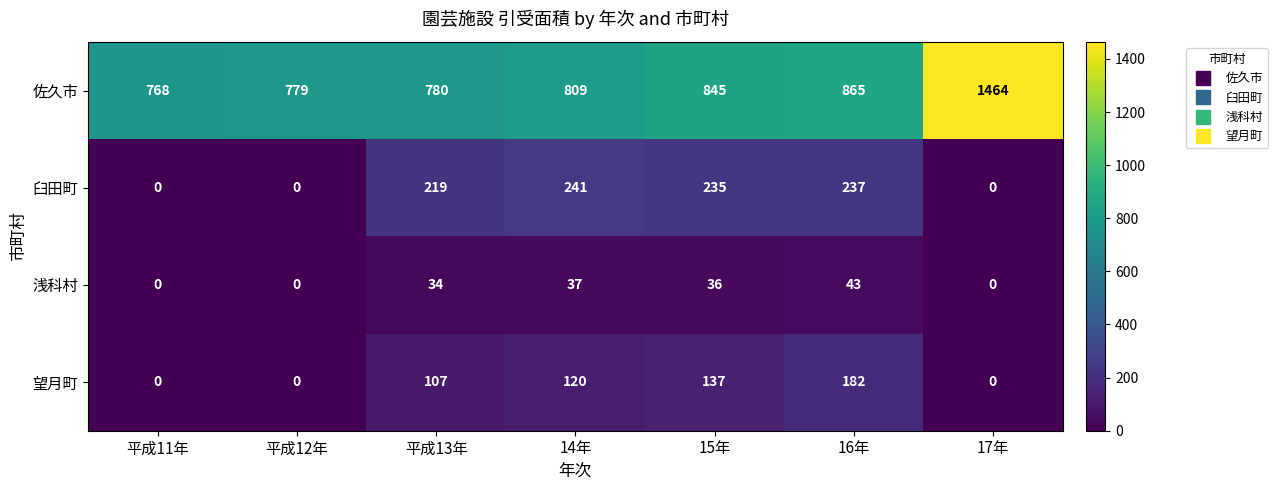

True or false: 望月町 has a value of 219 at 15年.

False